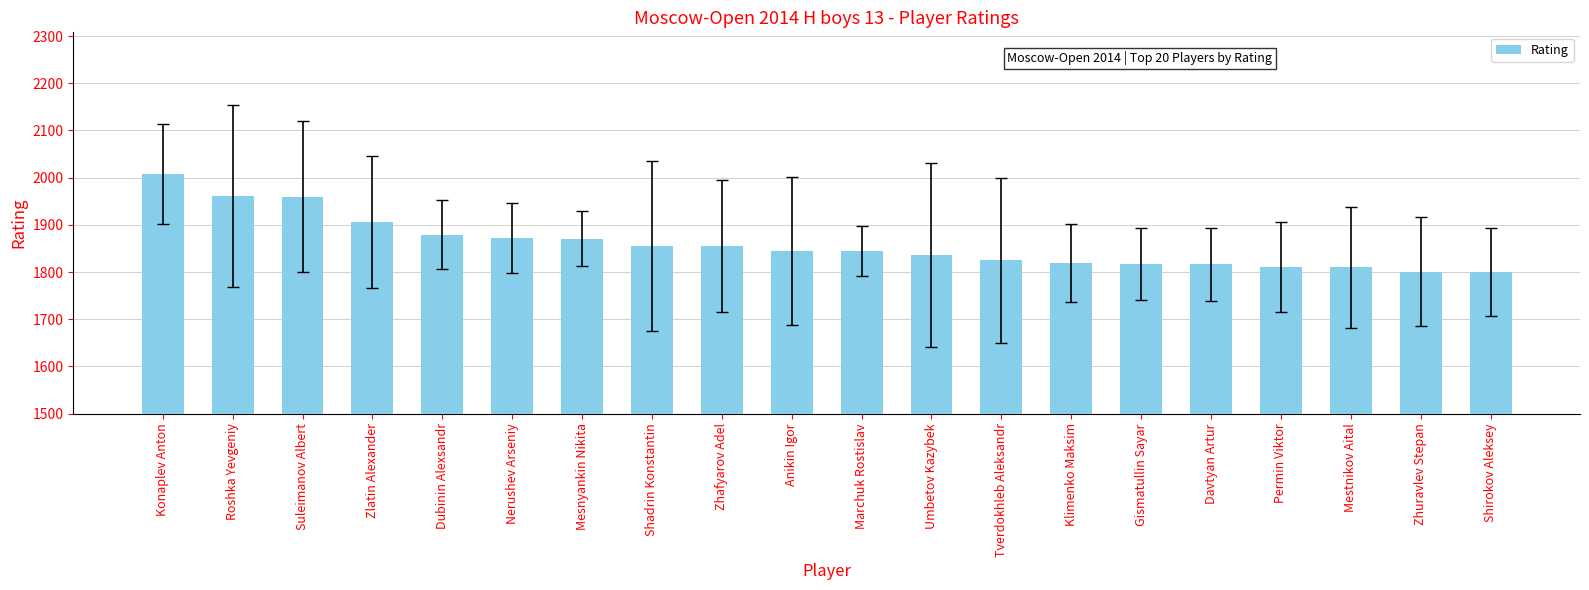

What is the greatest value displayed?

2008